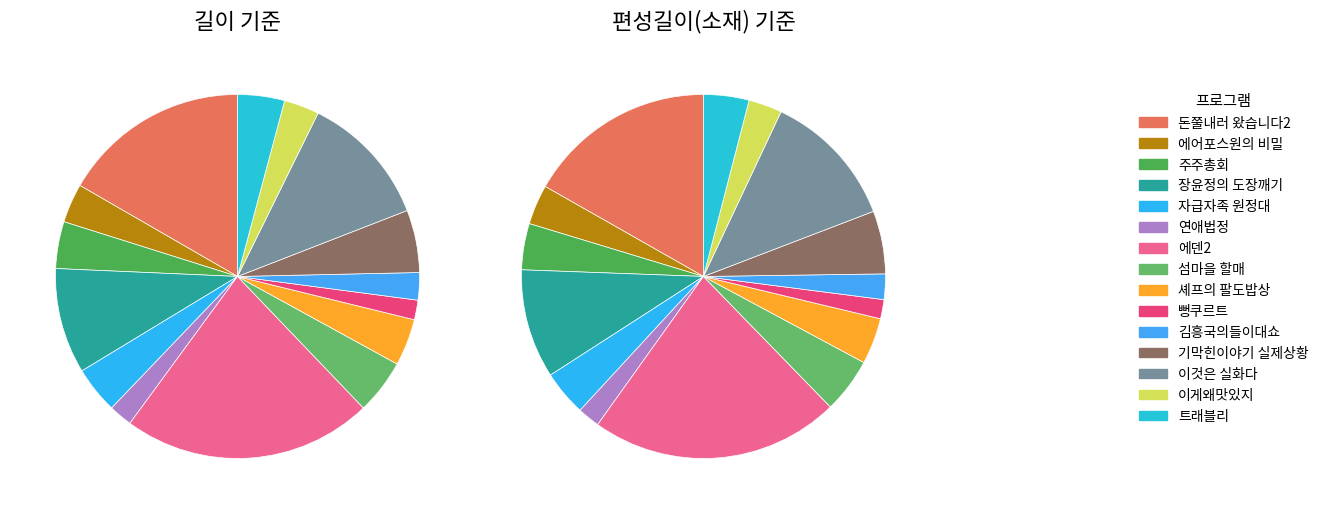

Which has a higher value, 이게왜맛있지 or 트래블리?

트래블리